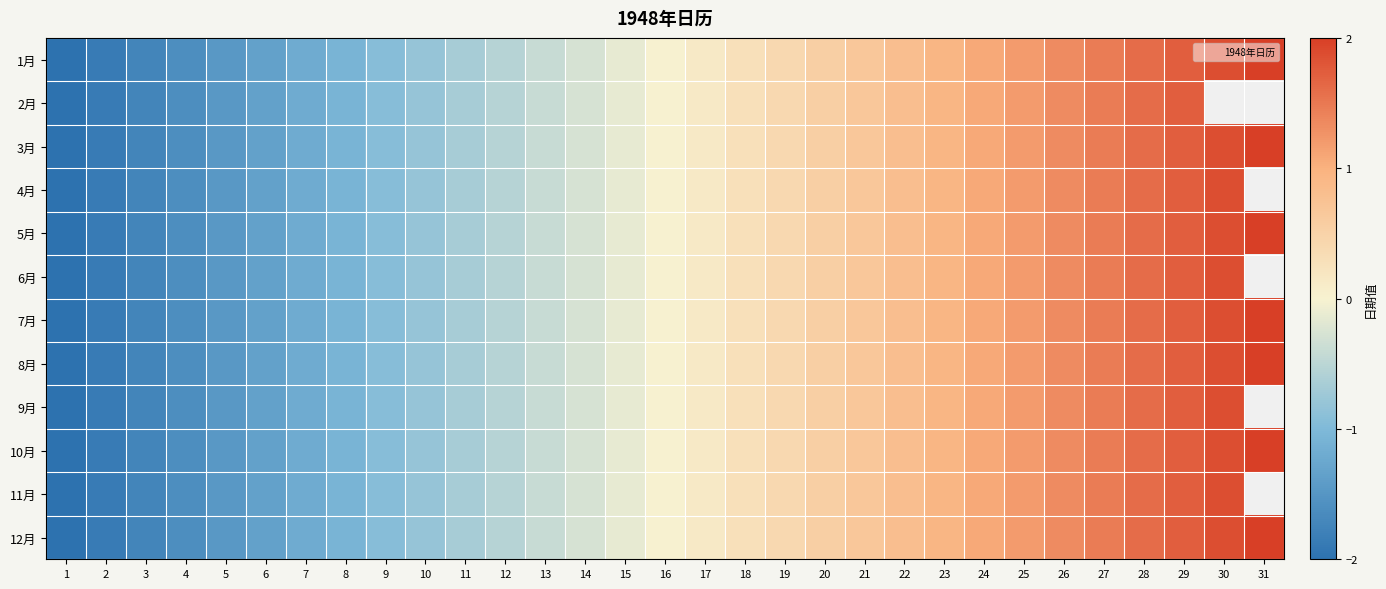

Between 25 and 21, which is larger?

25